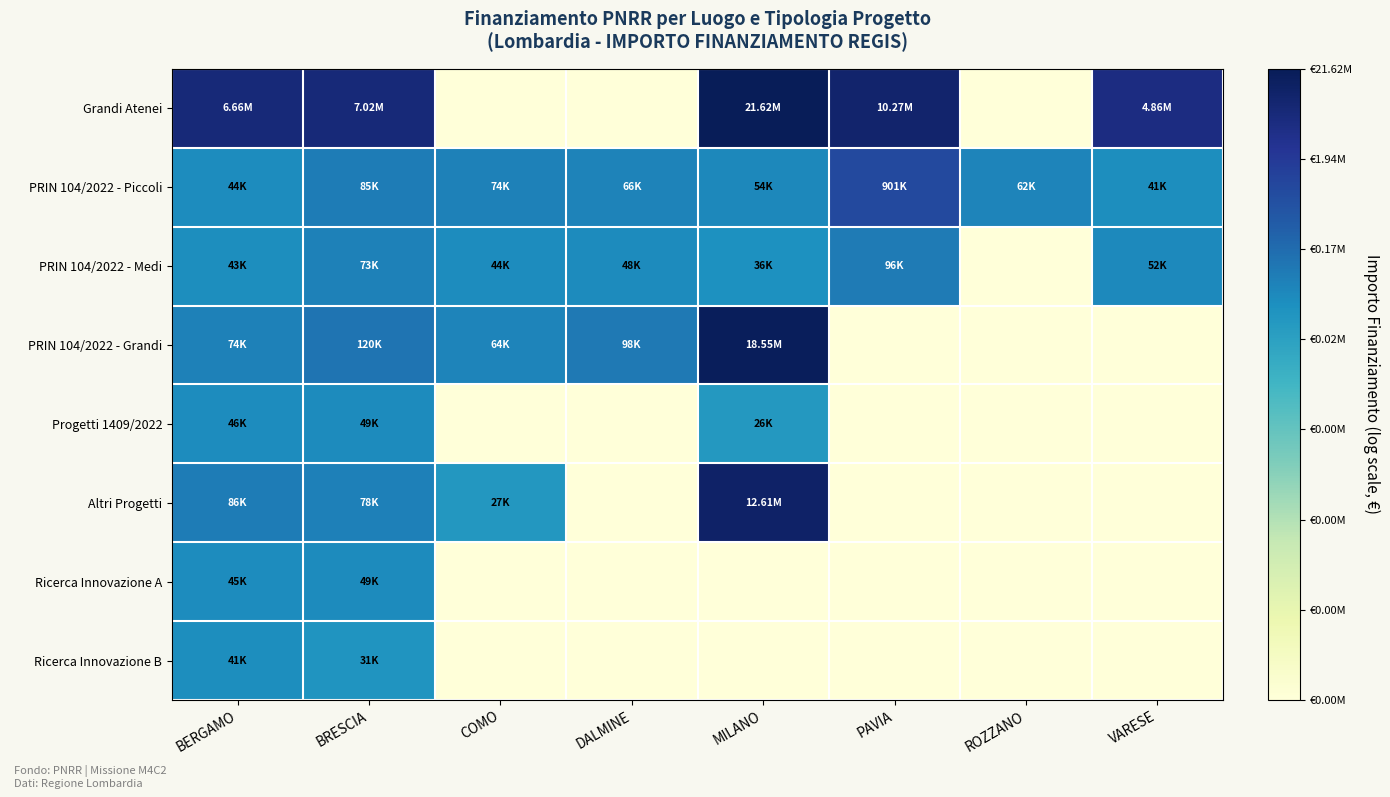

What is the total value across all series at PAVIA?

41.3